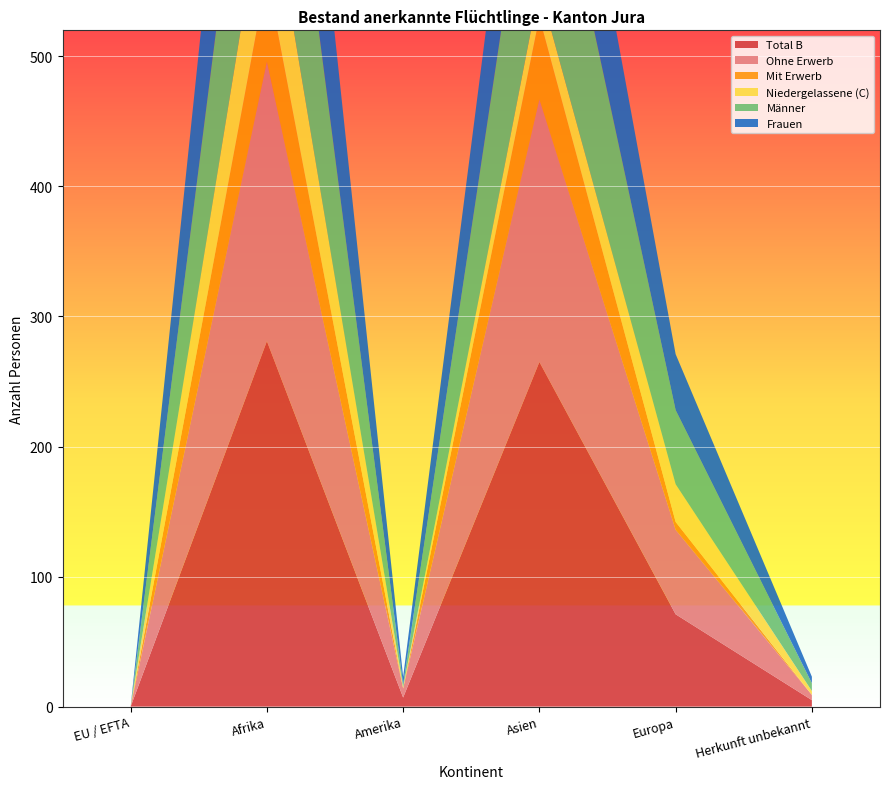

Reading right to left, extract all data points from this chart.

Total B: 5	71	265	7	281	0
Ohne Erwerb: 4	65	202	7	215	0
Mit Erwerb: 0	6	63	0	66	0
Niedergelassene (C): 3	29	23	1	82	0
Männer: 6	57	163	2	185	0
Frauen: 5	43	125	6	178	0